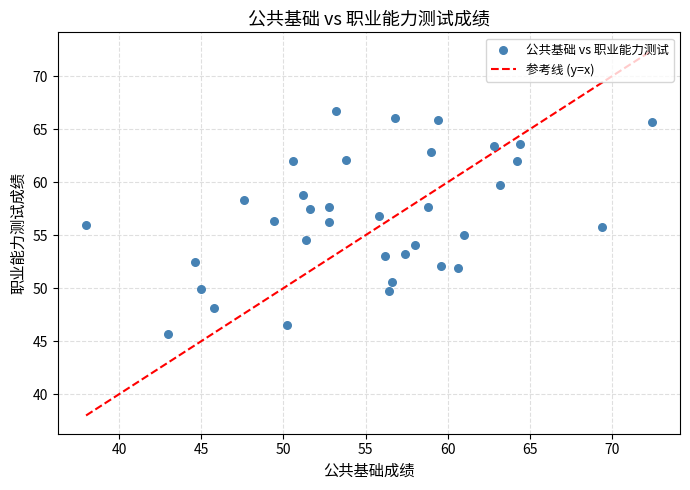

What is the range of X values (max minus min)?

34.4